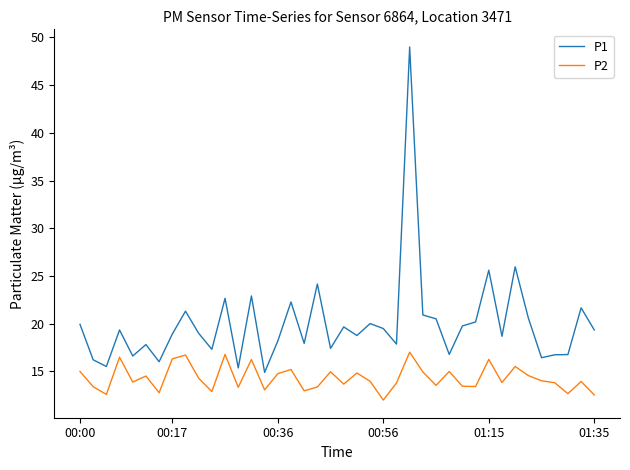

What is the difference between the maximum and minimum values in the P1 series?

34.1